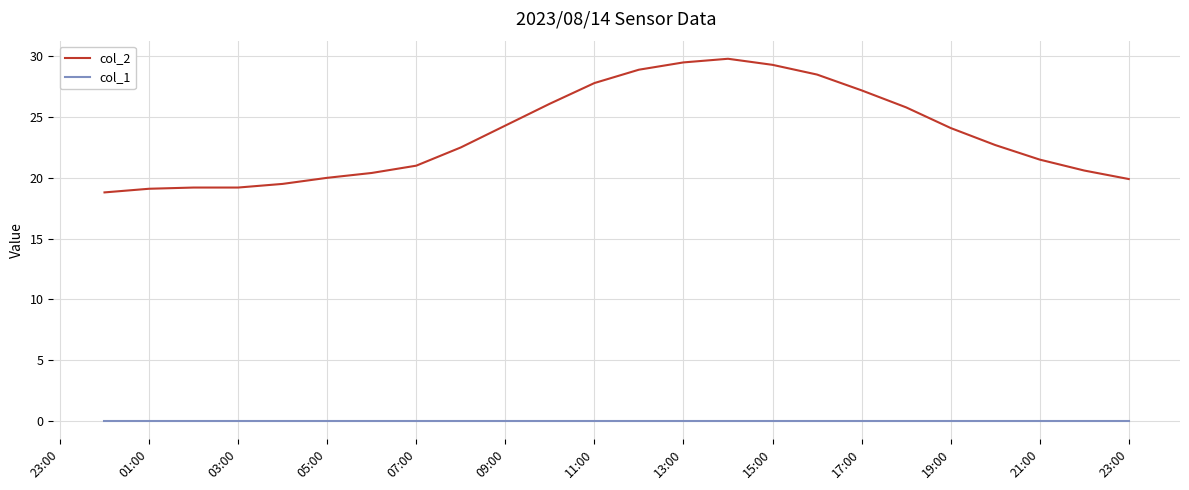

Count the number of data series in this chart.

2